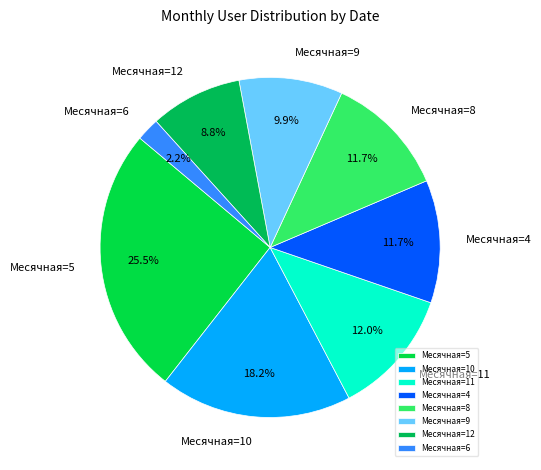

Is there a majority slice in this chart?

No